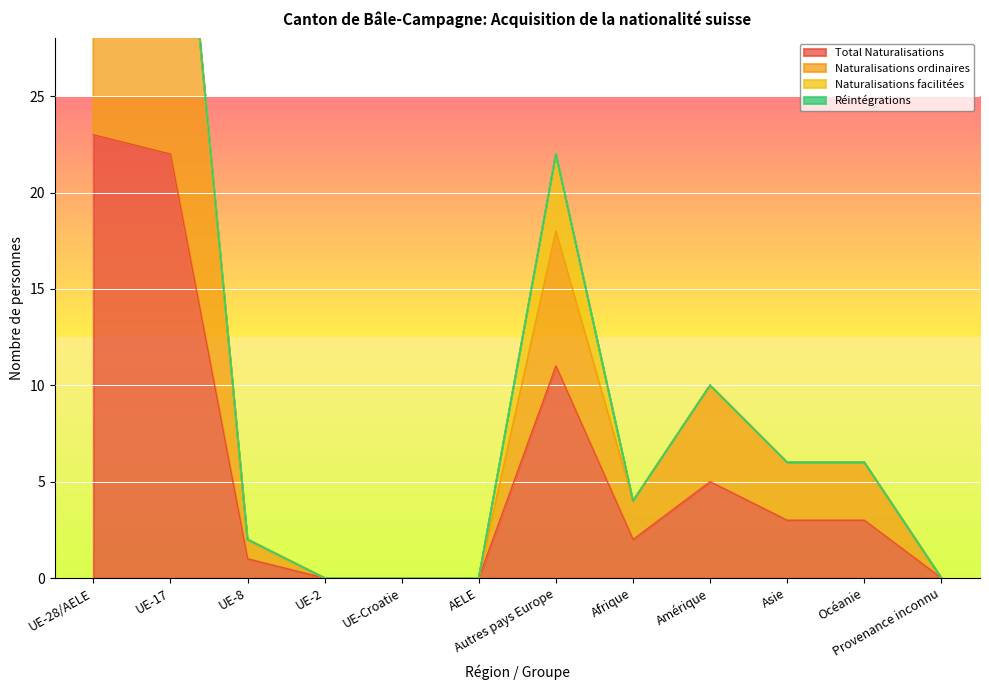

Rank the categories by Total Naturalisations value from lowest to highest.

UE-2, UE-Croatie, AELE, Provenance inconnu, UE-8, Afrique, Asie, Océanie, Amérique, Autres pays Europe, UE-17, UE-28/AELE